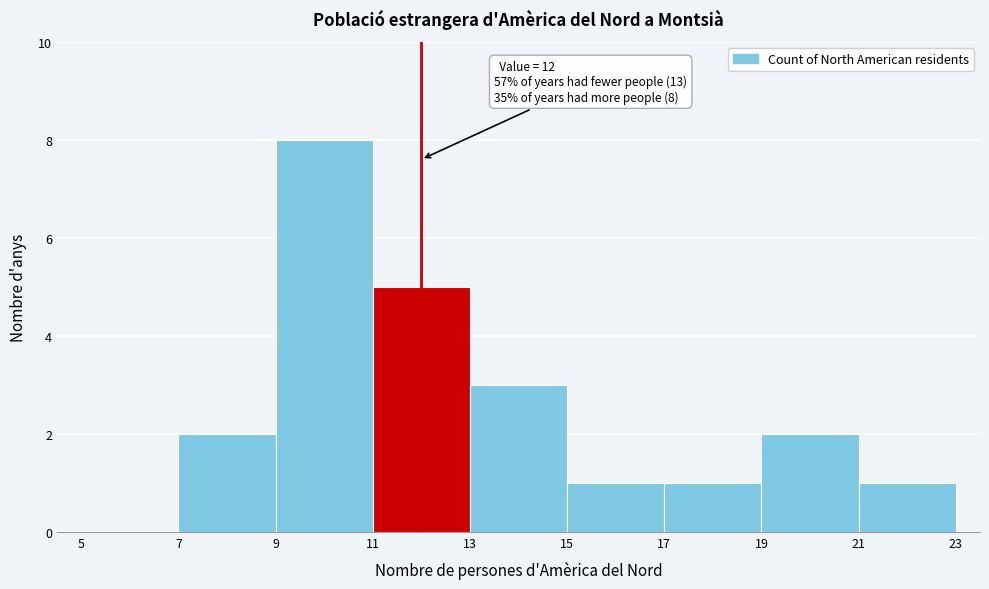

Which range on the x-axis has the tallest bar?

9 to 11